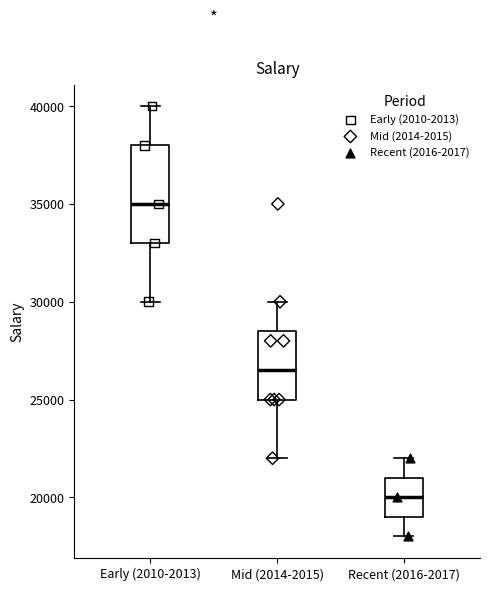

Where is the lower edge of the box for Mid (2014-2015) on the y-axis? The values are not printed on the chart, so give them approximately, as read against the axis.

25000